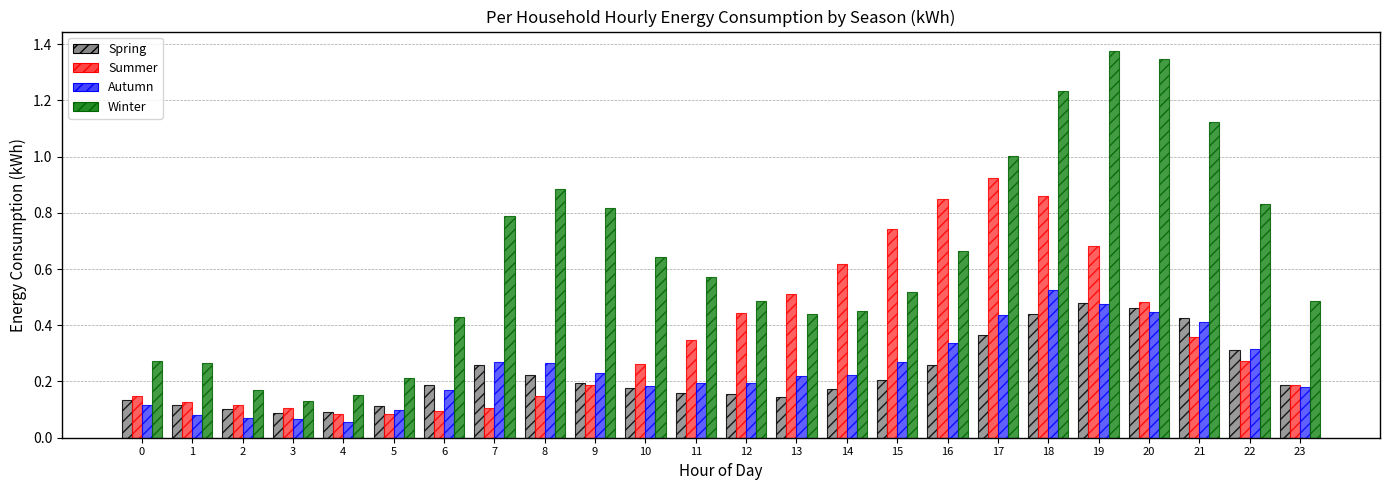

What is the sum of all Autumn values?

5.8